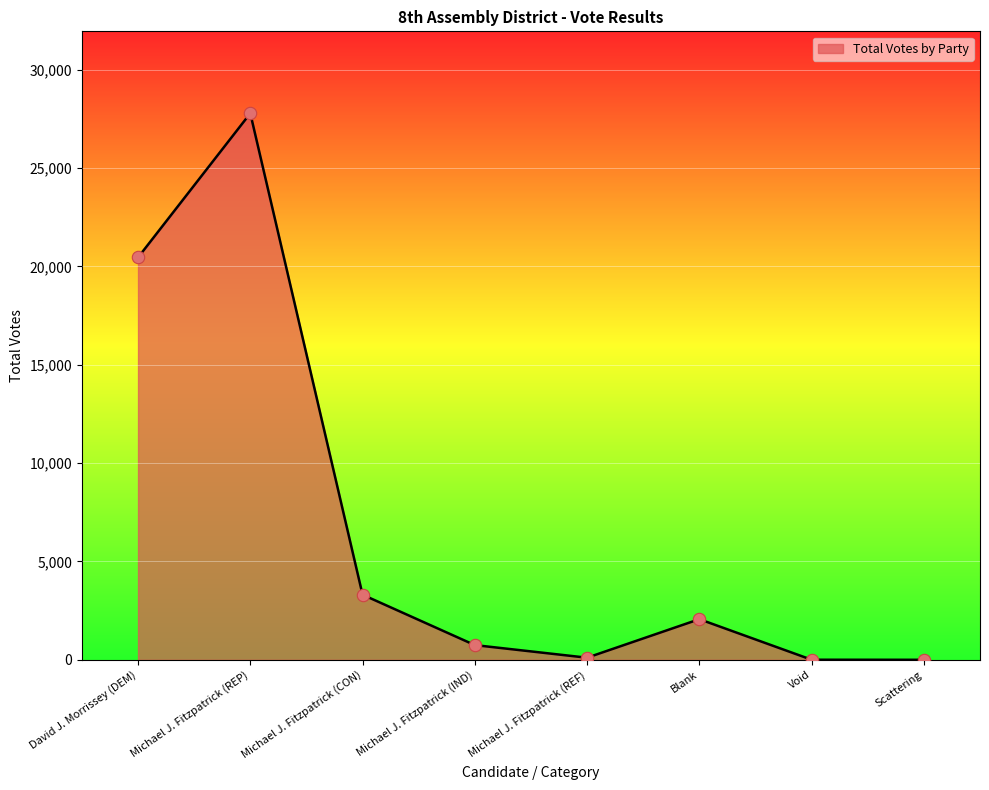

Approximately how many times larger is the value at David J. Morrissey (DEM) compared to Michael J. Fitzpatrick (CON)?

6.2